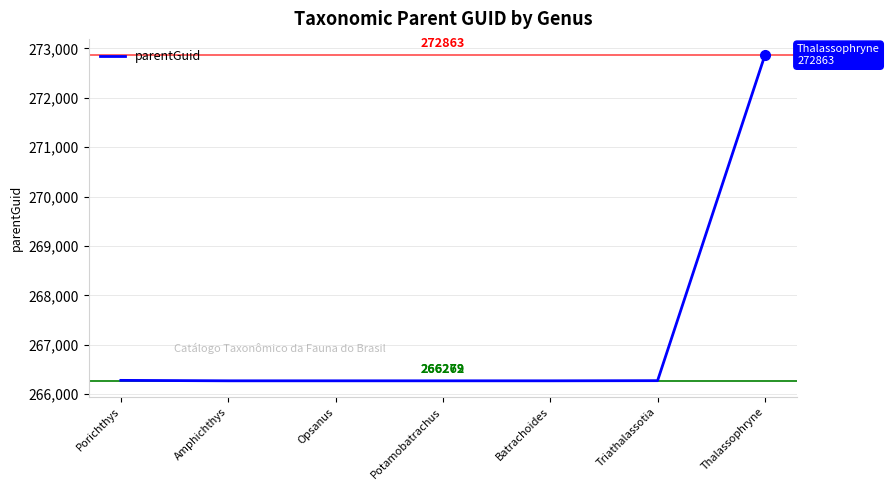

Between Amphichthys and Thalassophryne, which is larger?

Thalassophryne